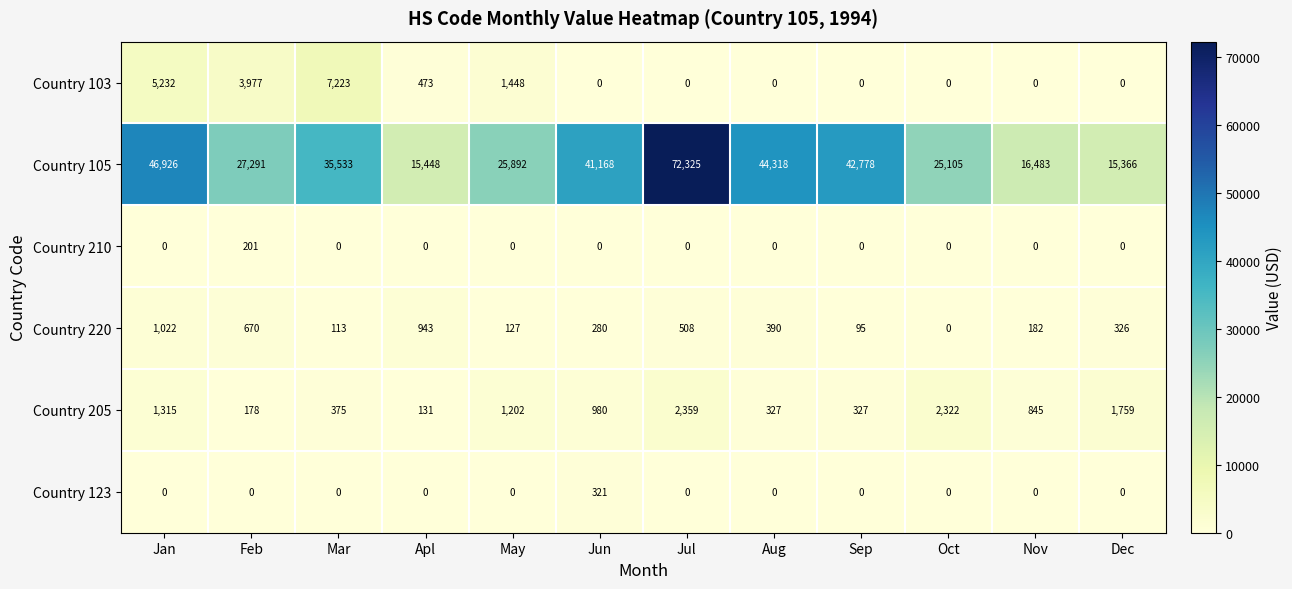

The Country 220 series shows 390 at Aug. True or false?

True